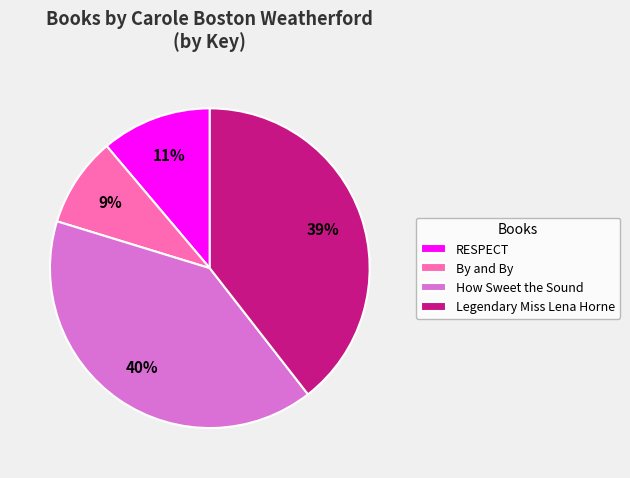

To the nearest percent, what is the difference between the largest and smallest slice percentages?

31%